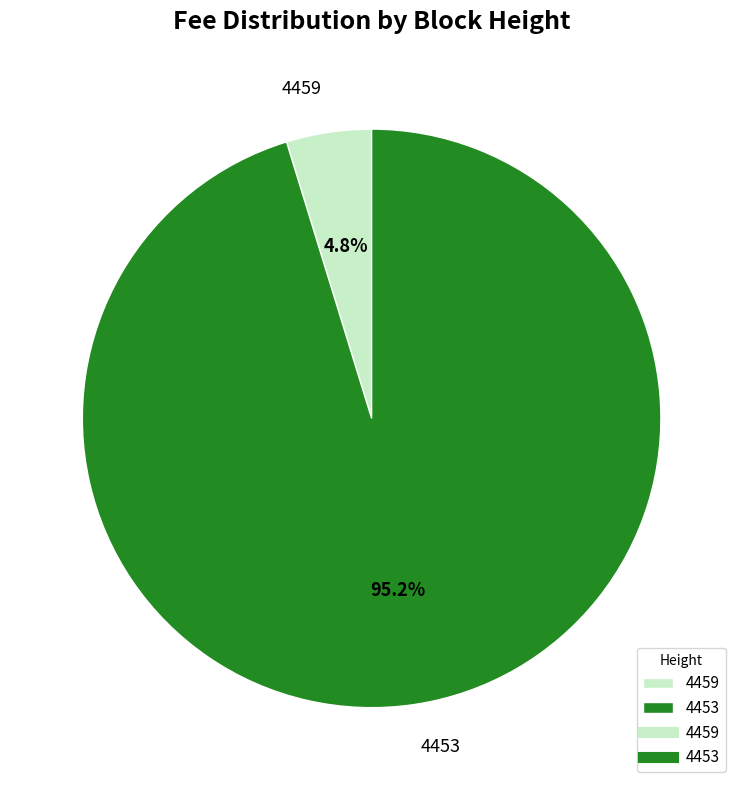

Rank the categories by value from highest to lowest.

4453, 4459